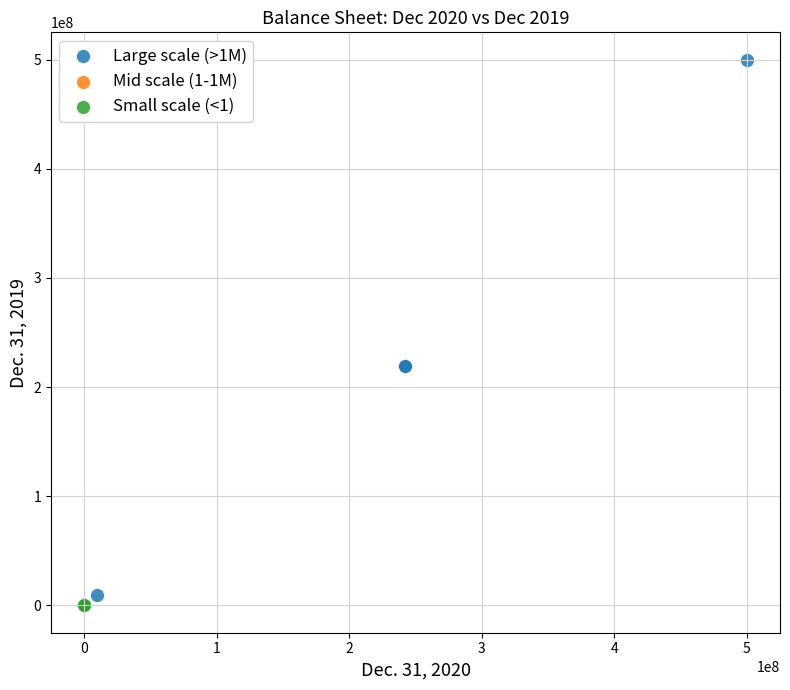

What are all the series names shown in the legend?

Large scale (>1M), Mid scale (1-1M), Small scale (<1)